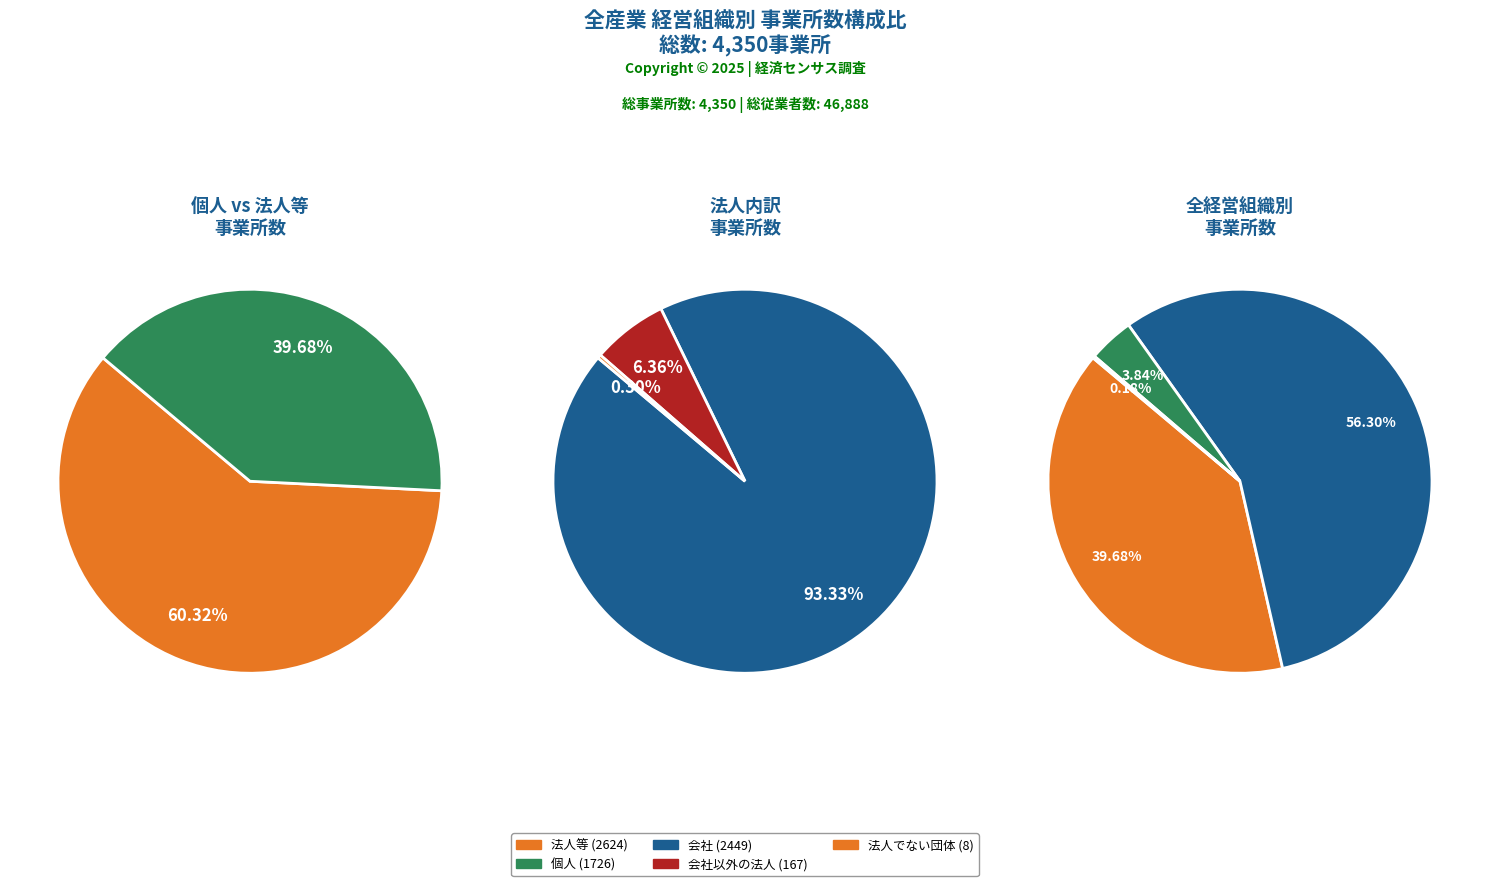

Approximately how many times larger is the value at （法人）会社以外の法人 compared to （法人）会社?

0.1